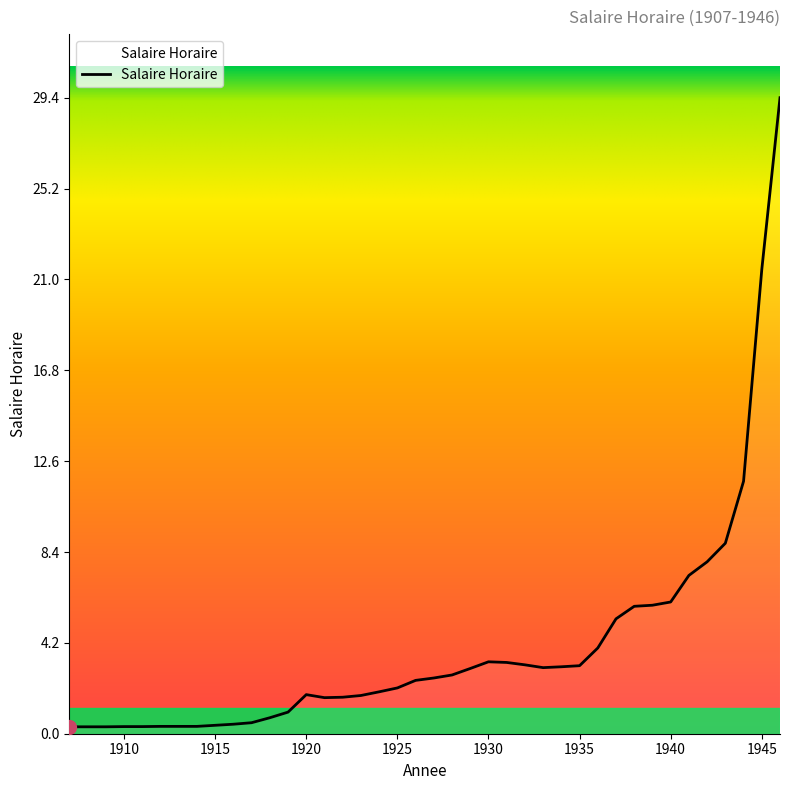

How many lines are shown in the chart?

1